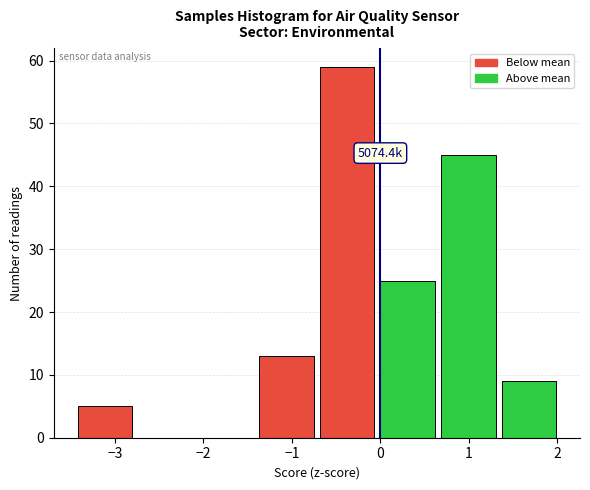

Over which range of the x-axis is the bar tallest?

-0.7 to 0.0